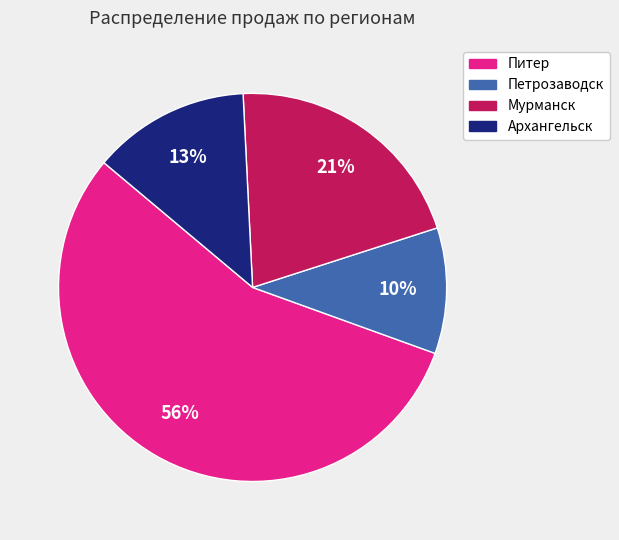

Which category accounts for the majority?

Питер